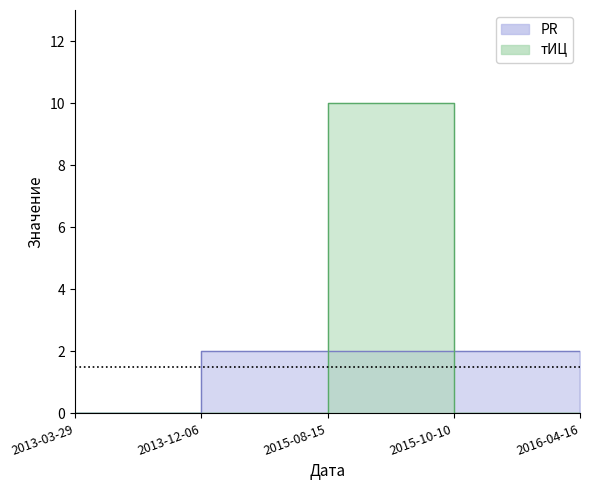

Which has a higher value, 2015-08-15 or 2013-03-29?

2015-08-15